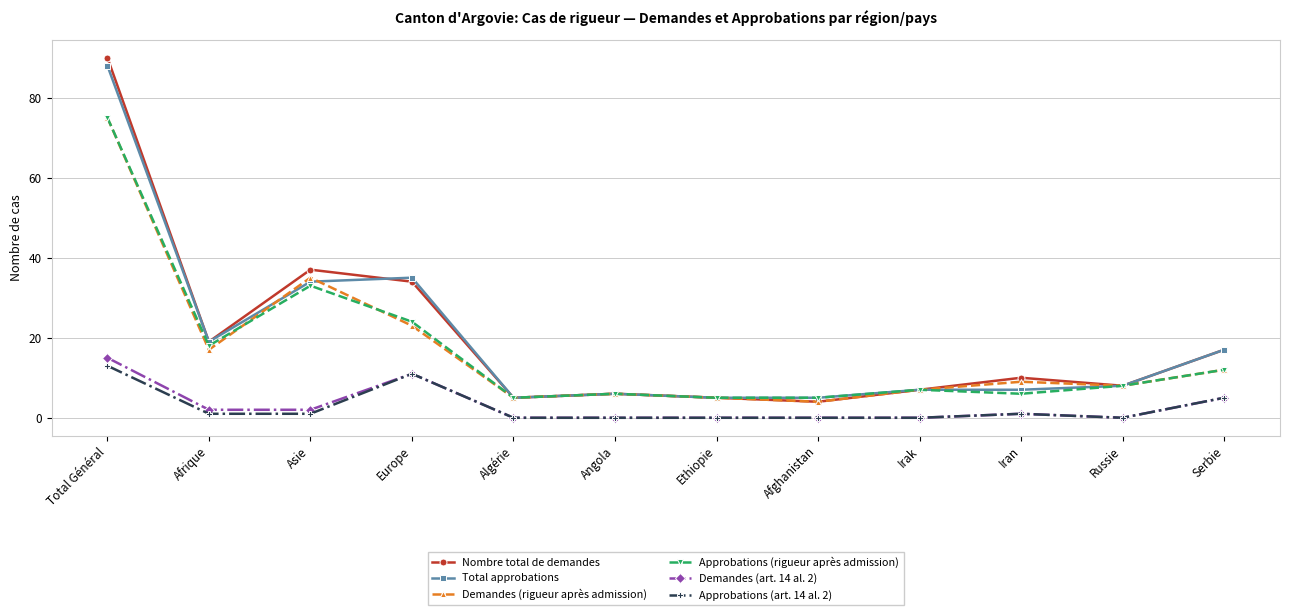

The value of Approbations (rigueur après admission) at Russie is 8. True or false?

True